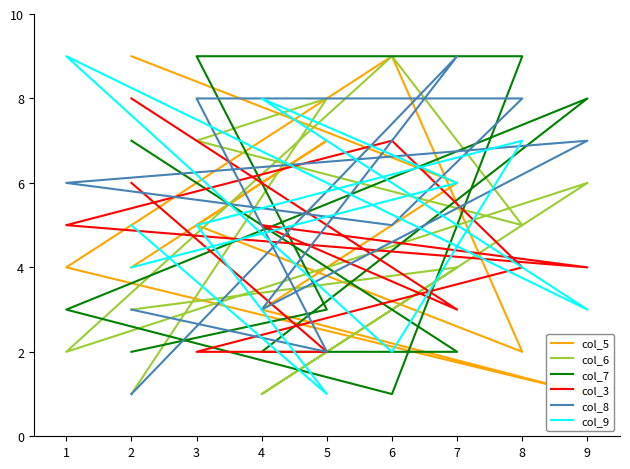

What is the difference between the col_9 values at 0 and 9?

1